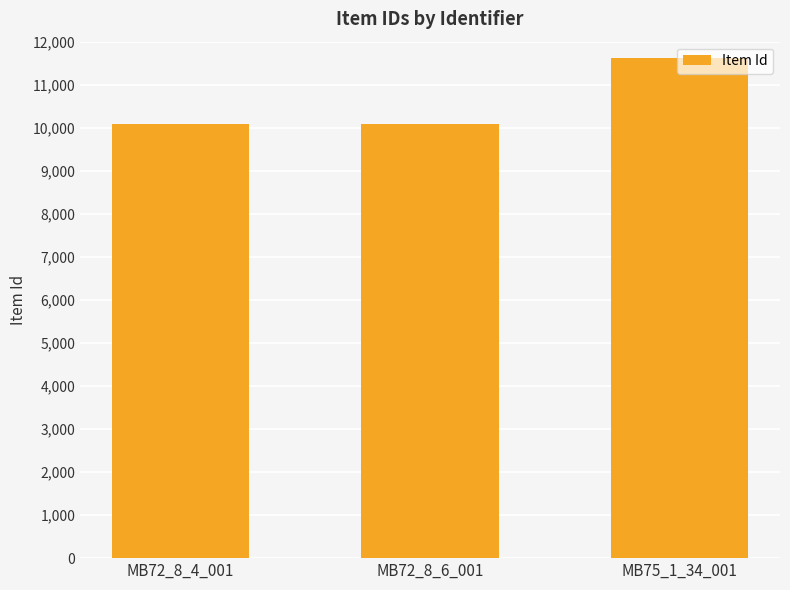

How many series are shown in this chart?

1